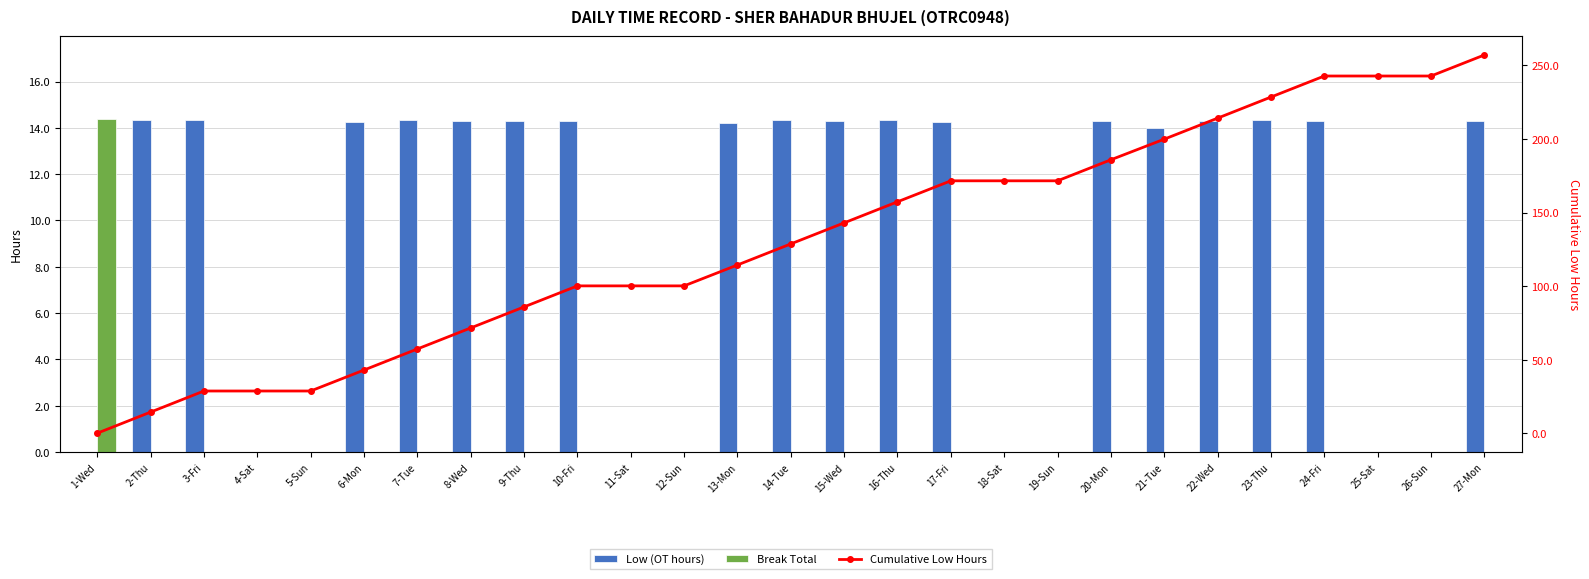

Count the number of categories in the chart.

27